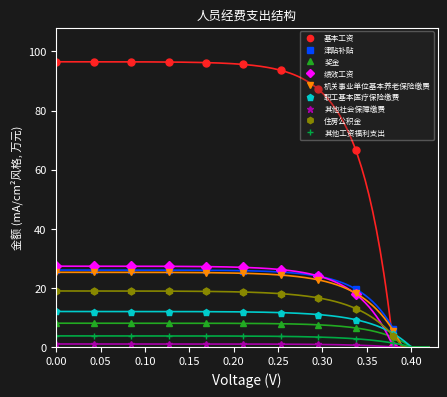

Where is the data nearest to the value 48?

绩效工资